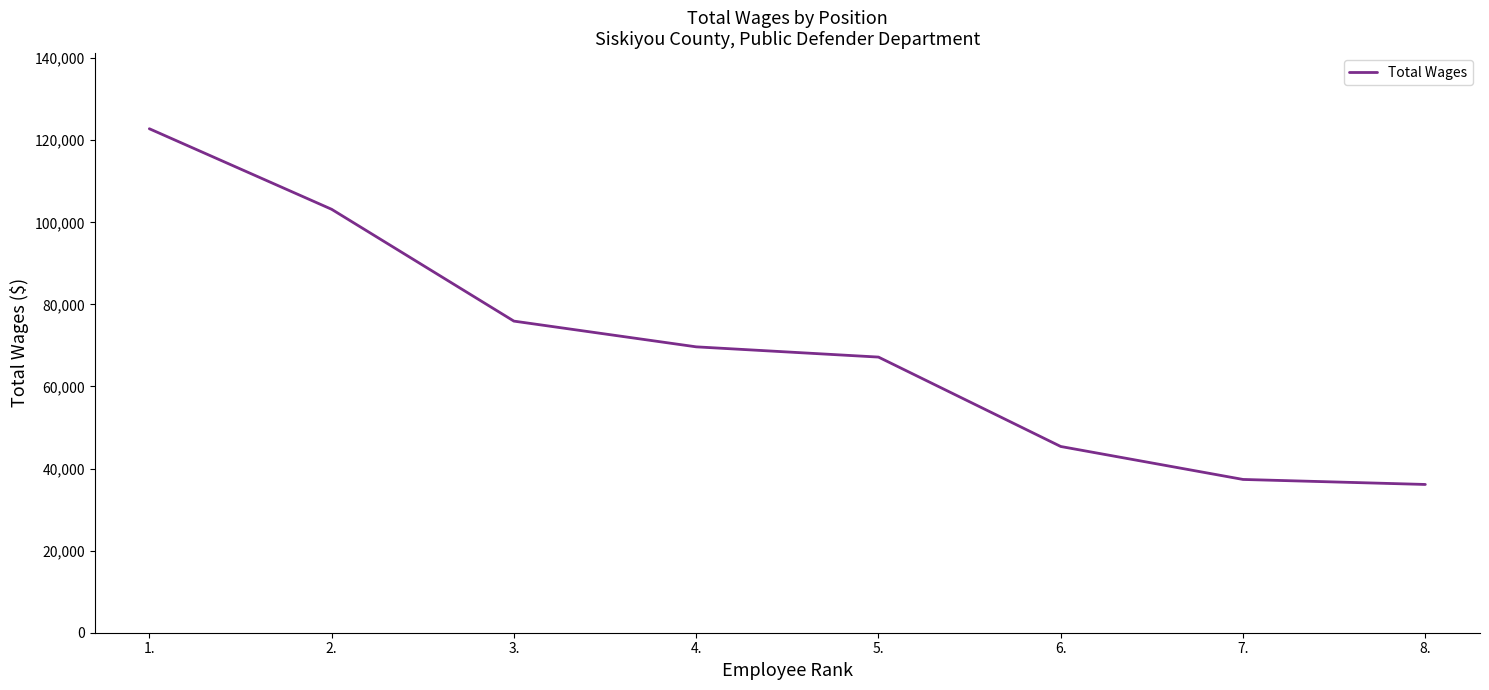

How many lines are shown in the chart?

1